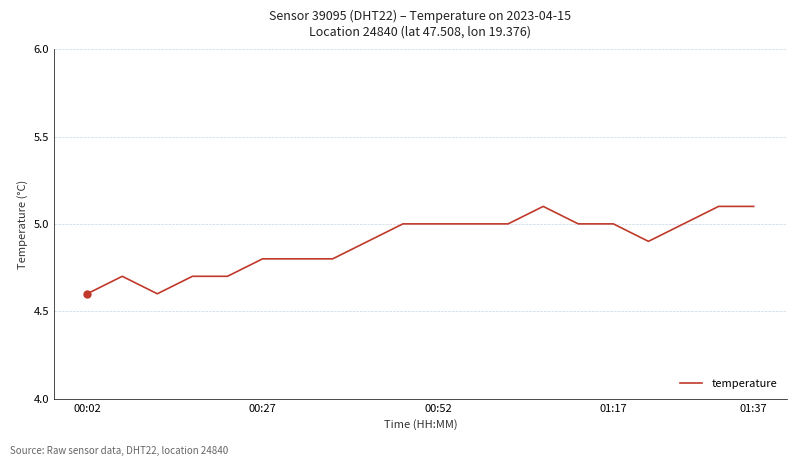

What is the greatest value displayed?

5.1